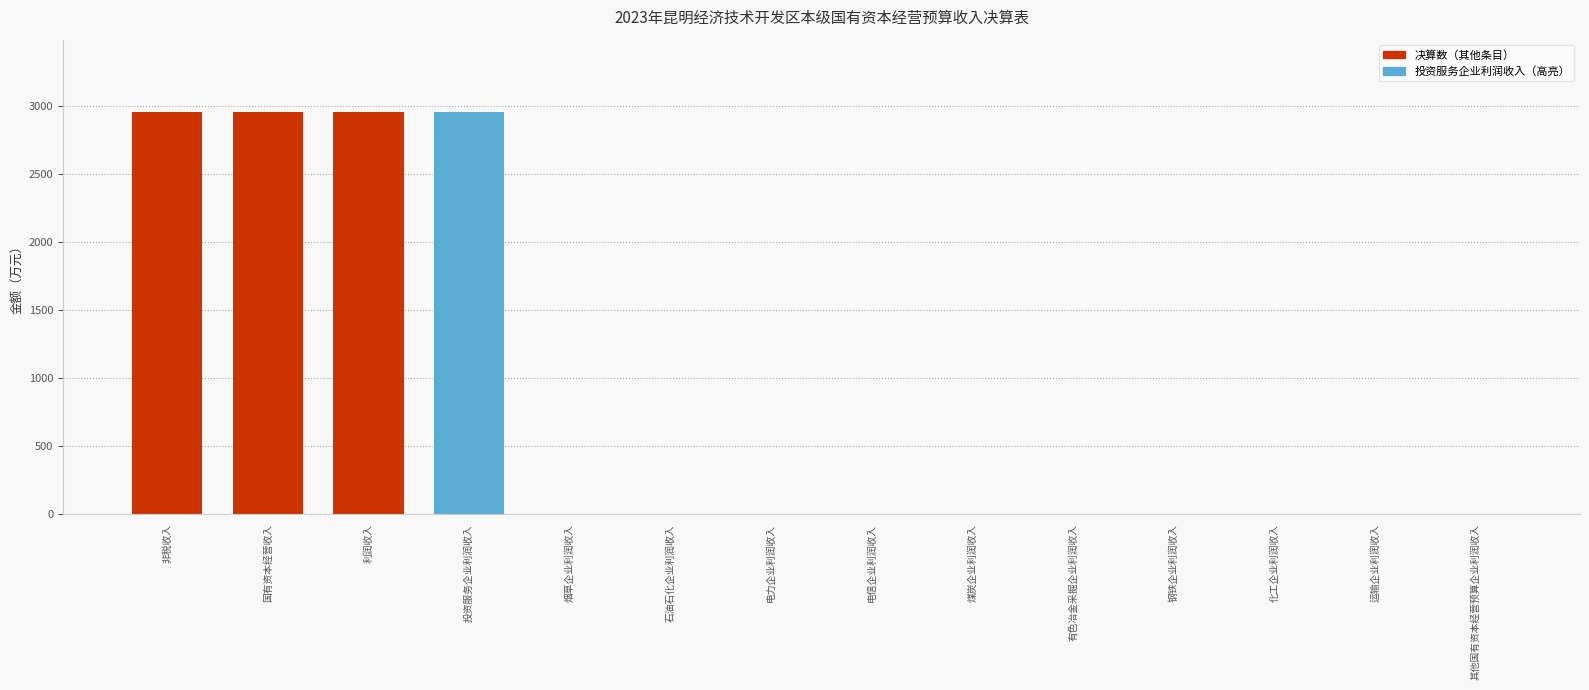

What is the greatest value displayed?

2954